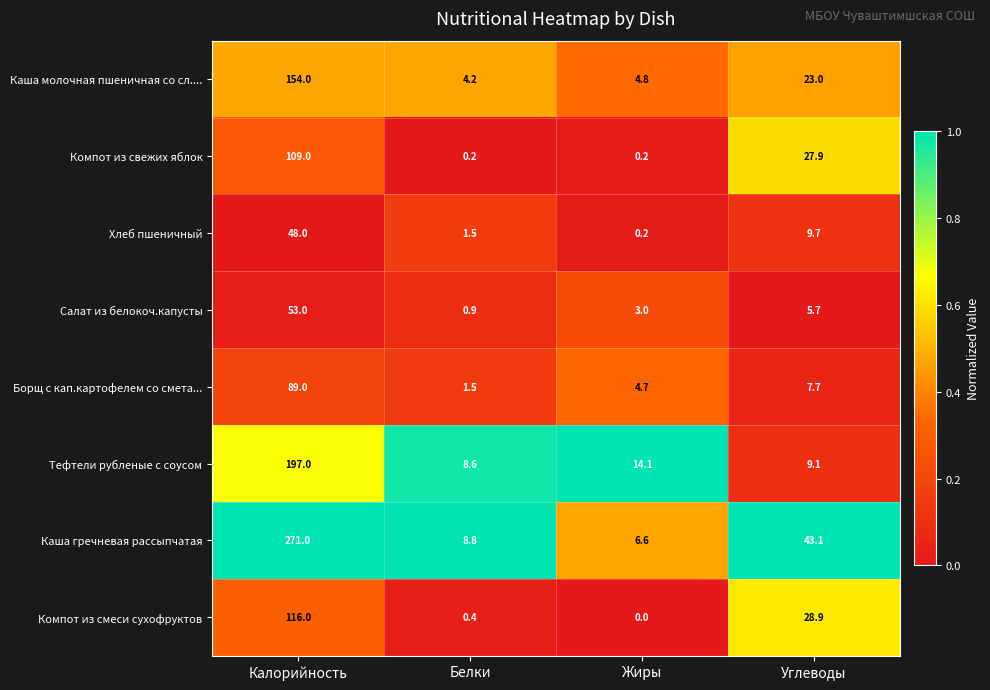

At which label does Тефтели рубленые с соусом first exceed 14?

Калорийность